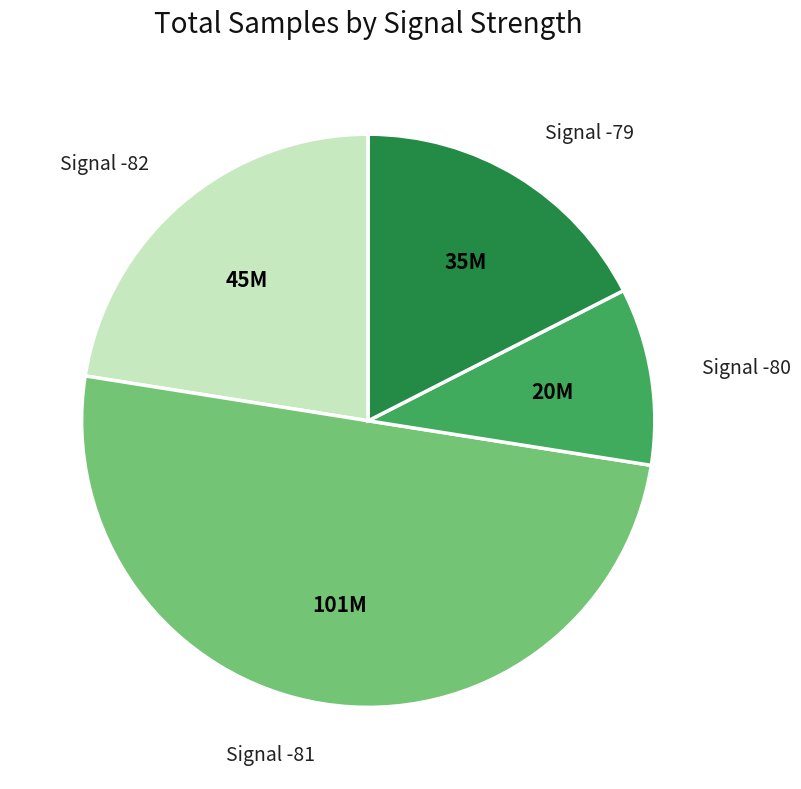

Rank the categories by value from lowest to highest.

Signal -80, Signal -79, Signal -82, Signal -81